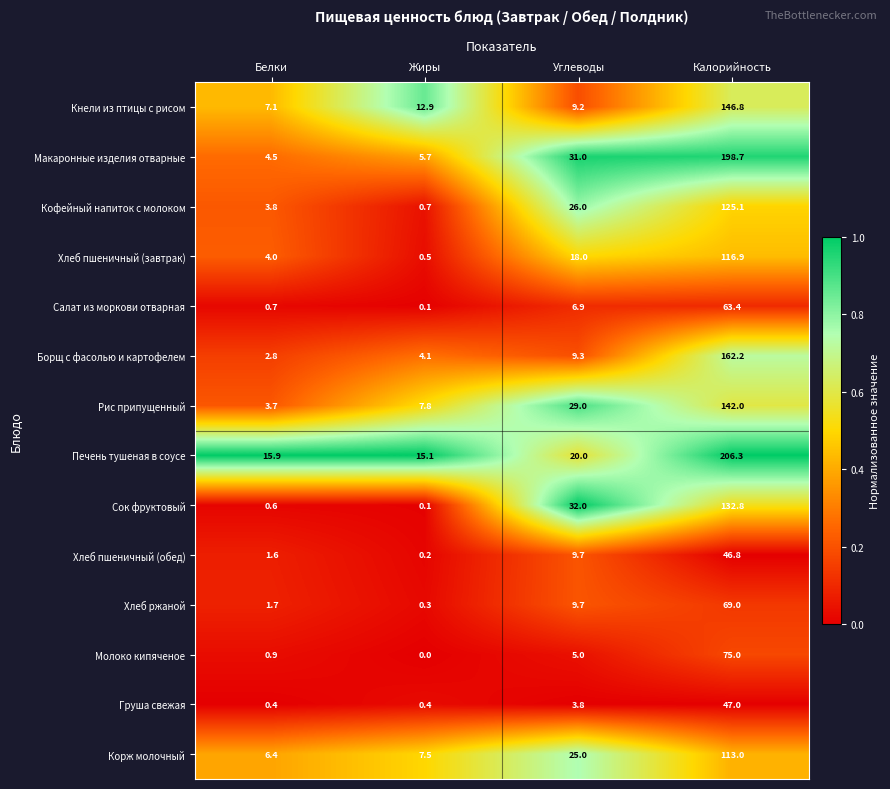

Which series has the largest range (max minus min)?

Макаронные изделия отварные